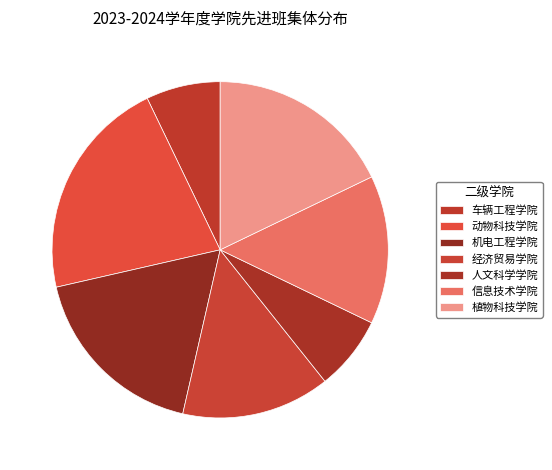

Which has a higher value, 动物科技学院 or 车辆工程学院?

动物科技学院